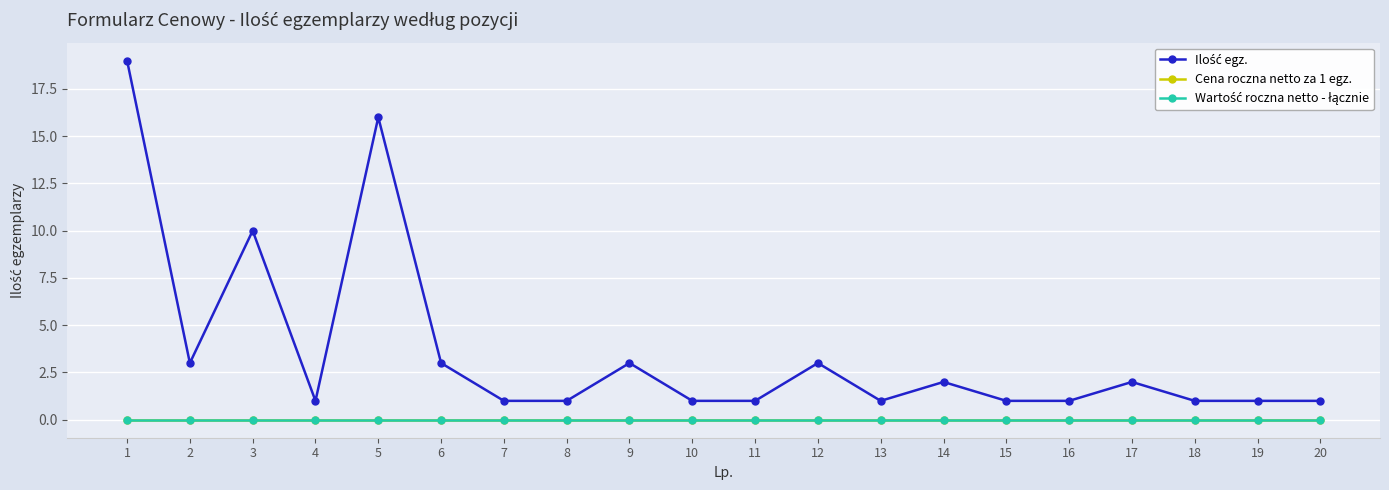

Does the chart have visible grid lines?

Yes